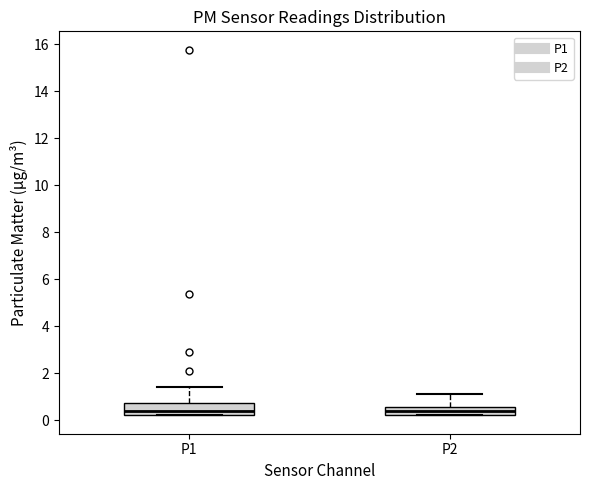

Reading left to right, read every box against the y-axis: the position of its median line, the range the box covers, and the ends of its whiskers. The values are not printed on the chart, so give them approximately, as read against the axis.

P1: median 0.4, box 0.2 to 0.8, whiskers 0.2 to 1.4
P2: median 0.4, box 0.2 to 0.6, whiskers 0.2 to 1.2